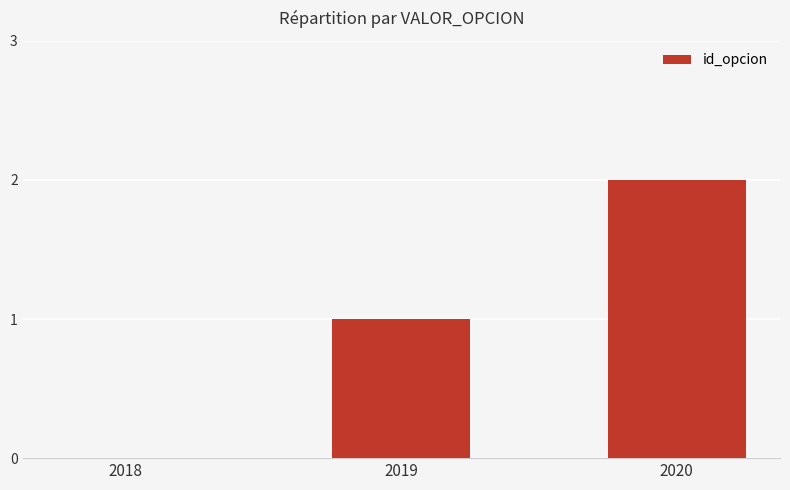

Reading left to right, transcribe all the data shown in this chart.

2018=0	2019=1	2020=2